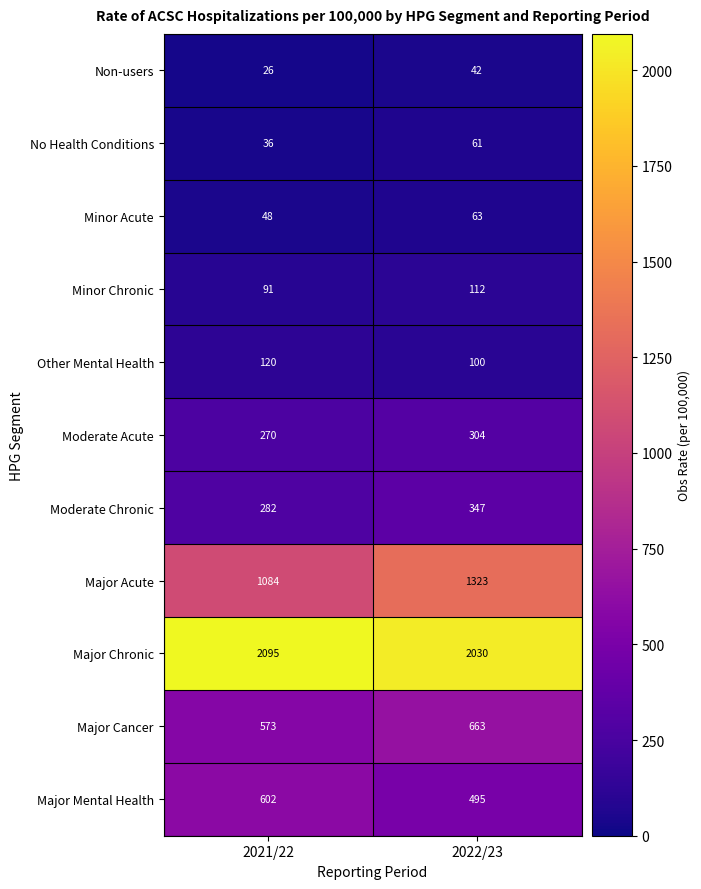

What is the difference between the Major Mental Health values at 2021/22 and 2022/23?

107